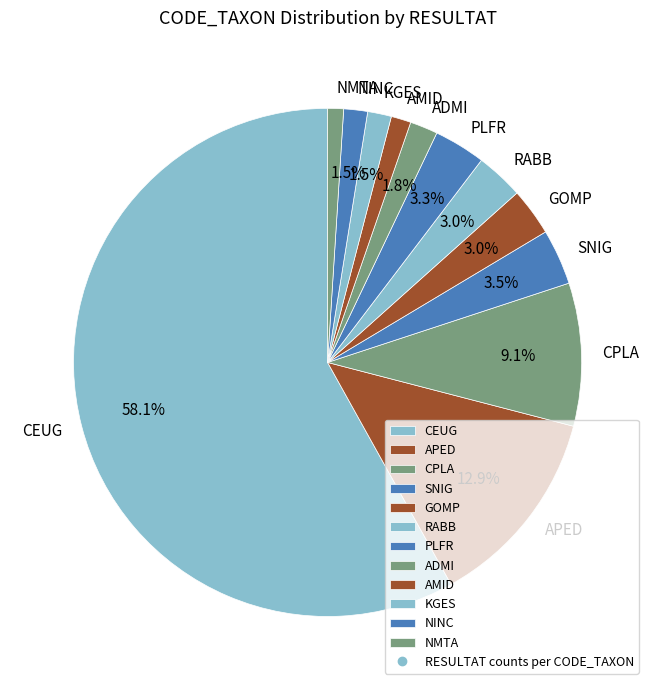

Count the number of slices in the pie.

12